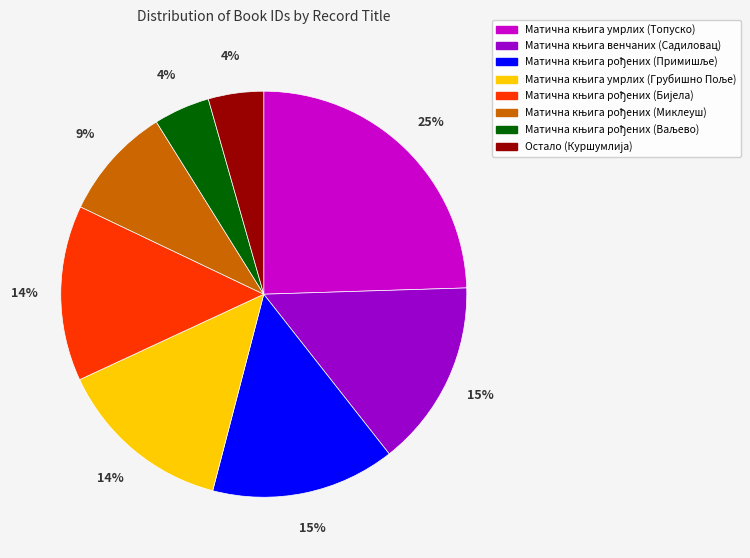

How many segments does this pie chart have?

8